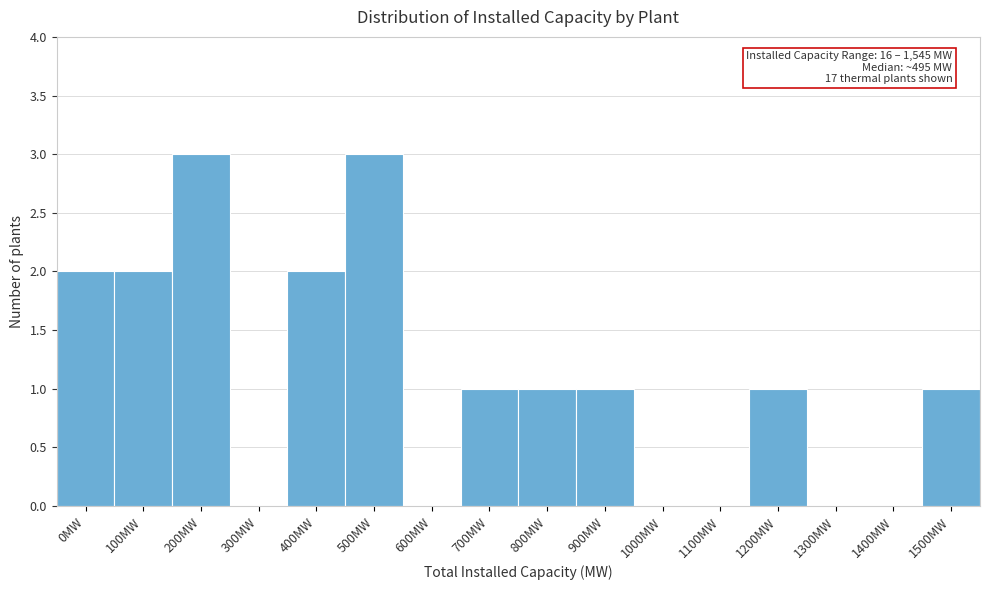

Reading right to left, extract all data points from this chart.

1500MW=1	1400MW=0	1300MW=0	1200MW=1	1100MW=0	1000MW=0	900MW=1	800MW=1	700MW=1	600MW=0	500MW=3	400MW=2	300MW=0	200MW=3	100MW=2	0MW=2